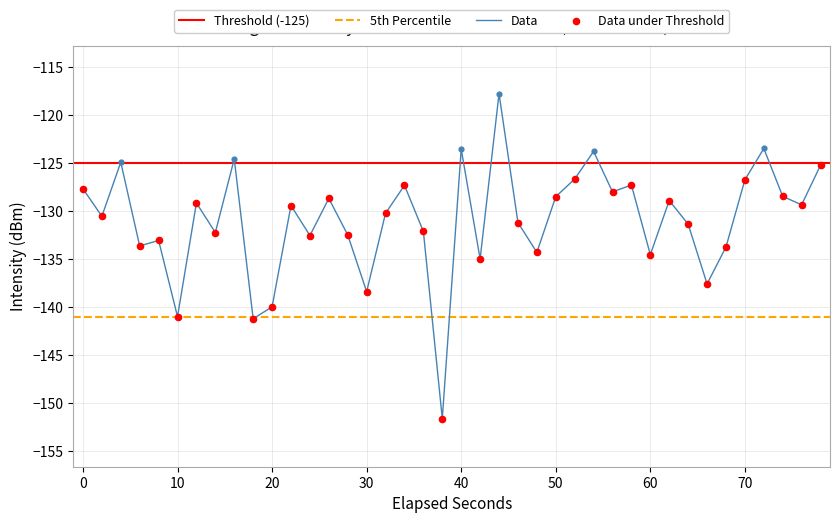

Is it true that Data equals -243.2 at 10?

False